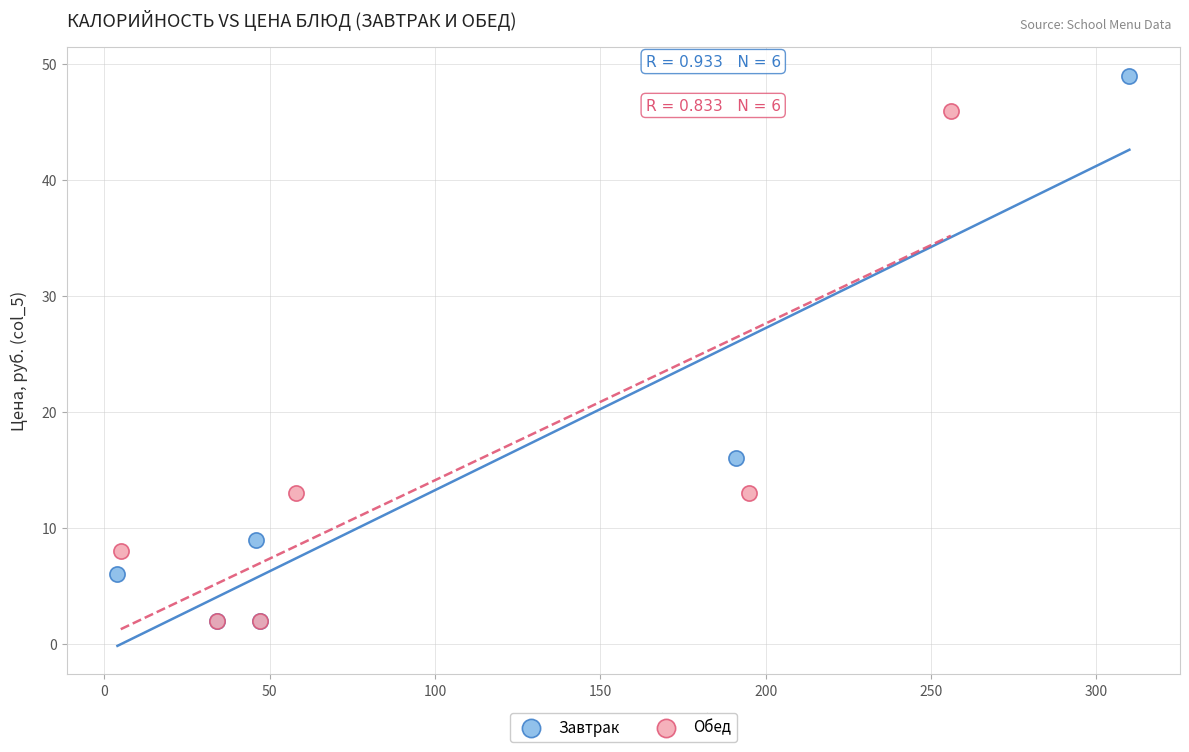

Which series reaches the maximum Y coordinate?

Завтрак